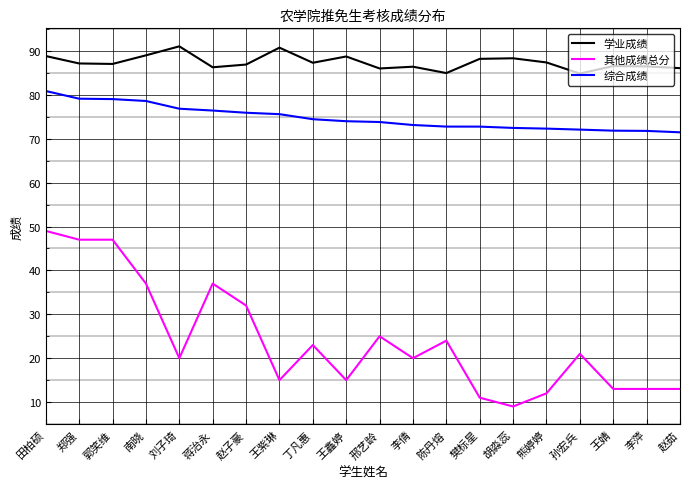

What is the difference between the highest and lowest values at 田柏硕?

39.8